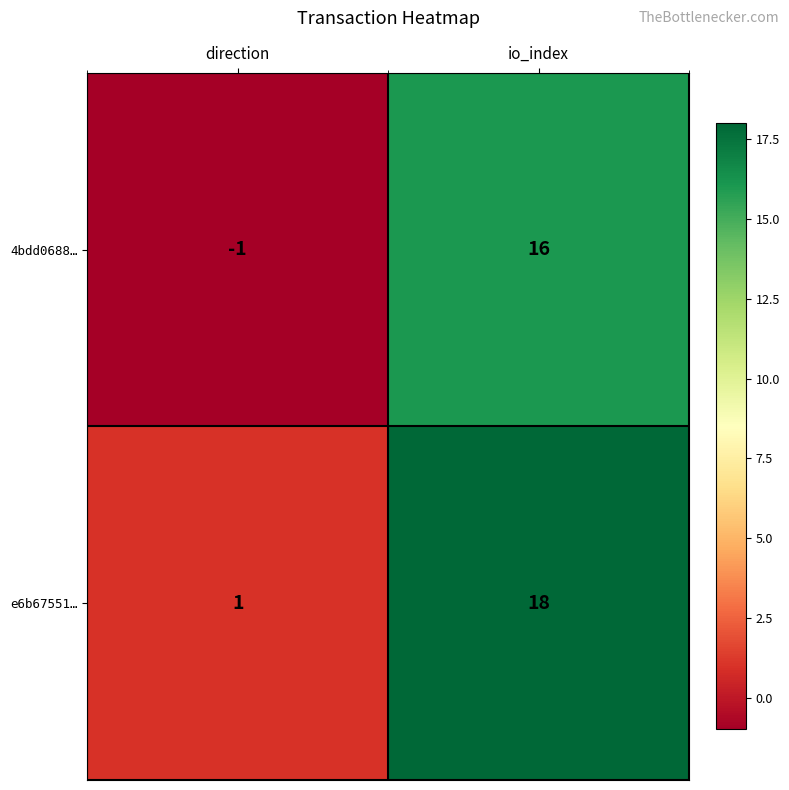

What is the spread (max minus min) of values at io_index?

2